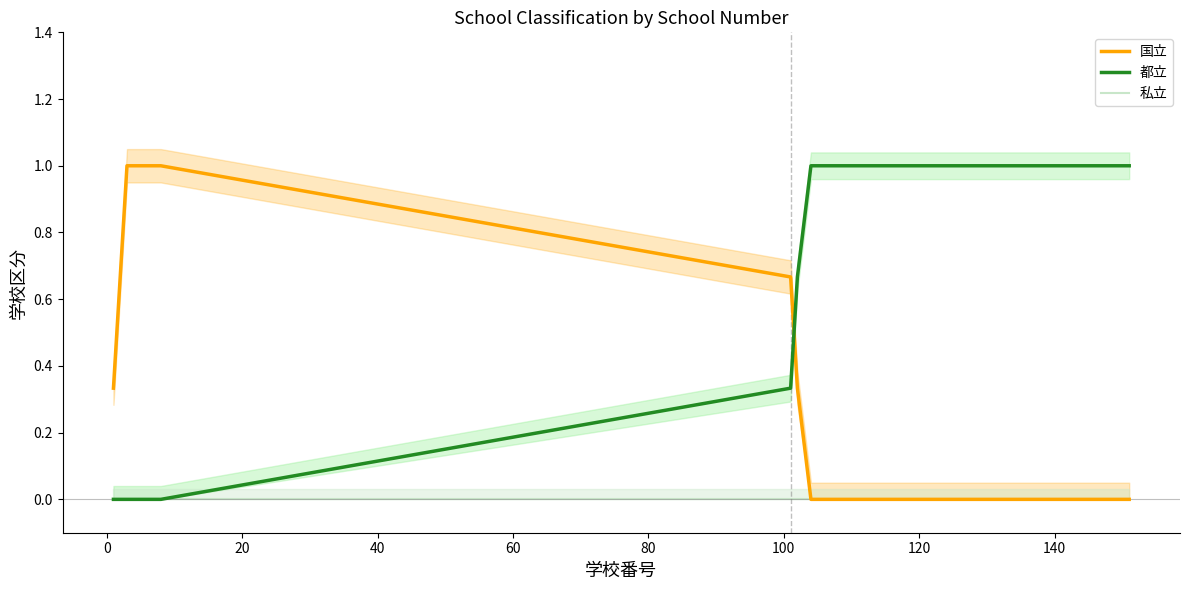

True or false: 私立 and 都立 cross at least once.

False